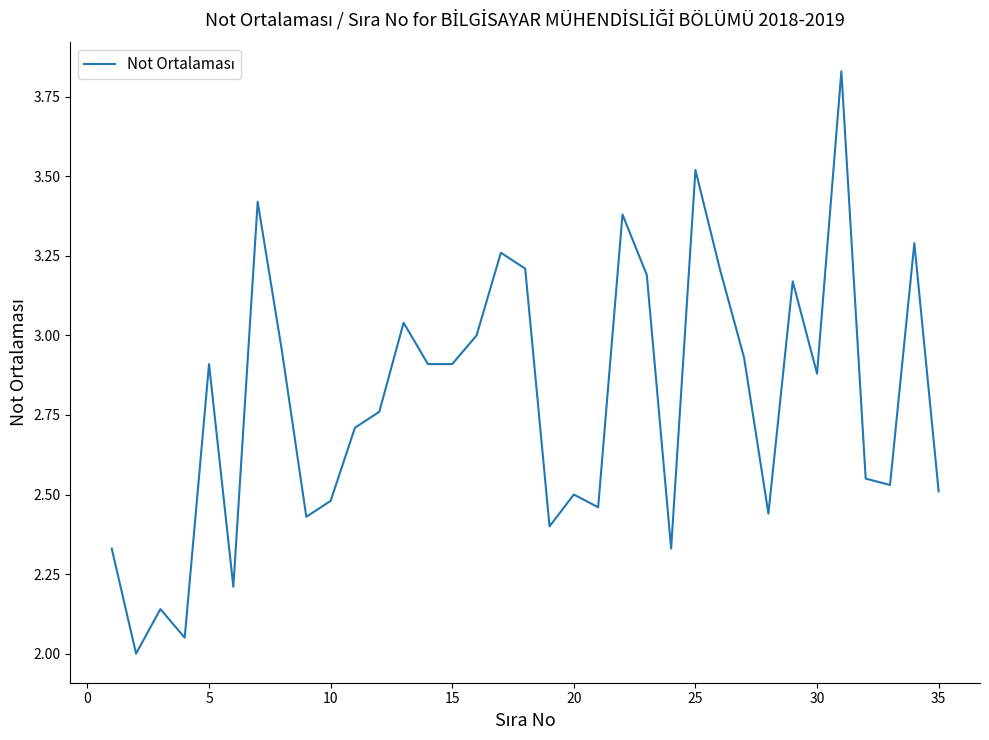

Does the chart have visible grid lines?

No